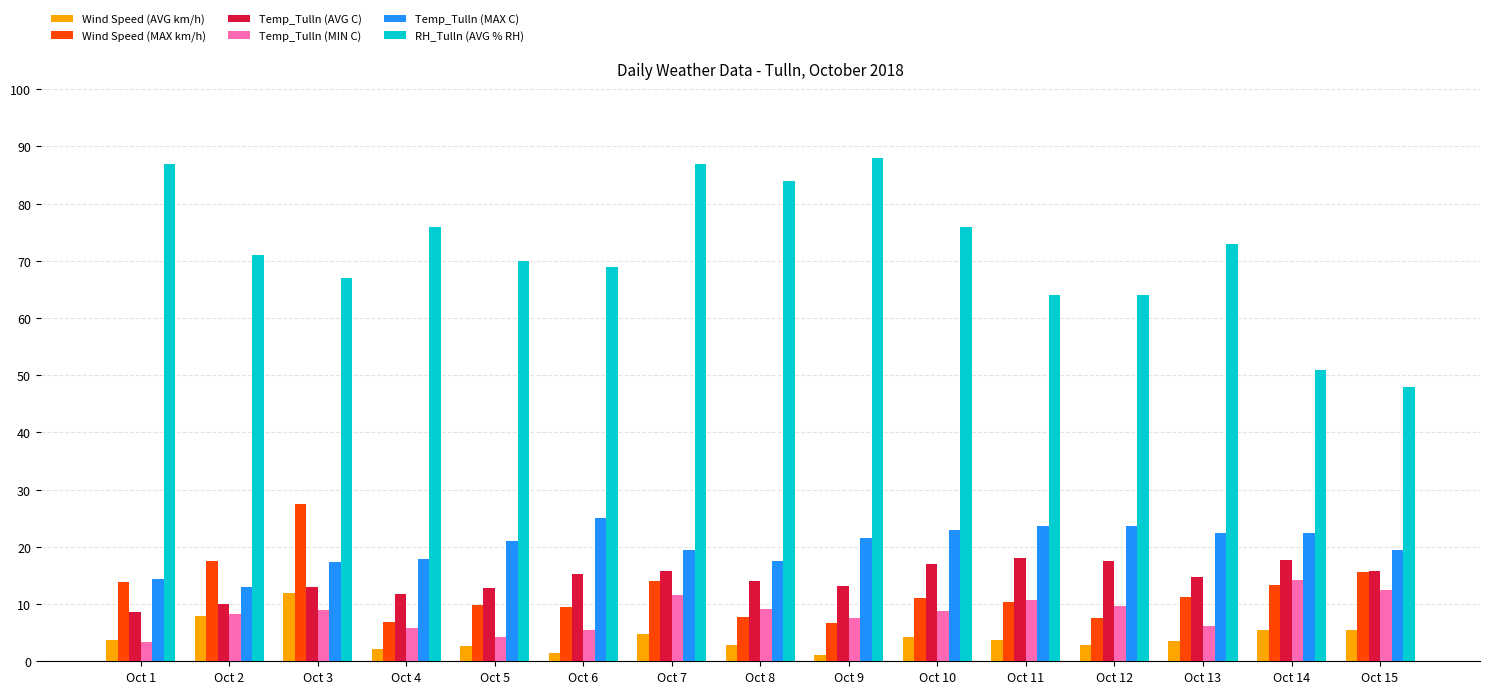

The Temp_Tulln (MIN C) series shows 15.6 at Oct 3. True or false?

False